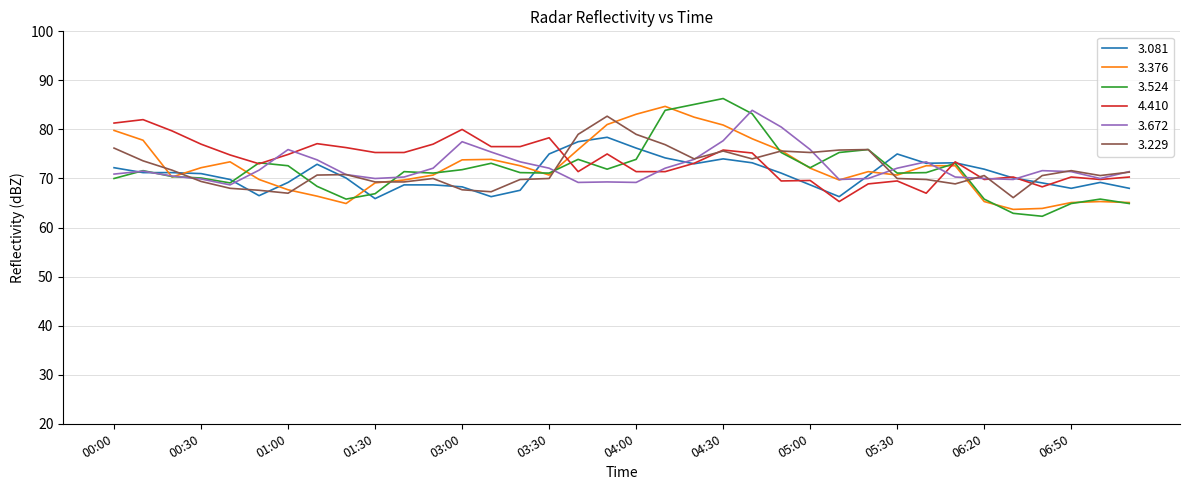

Which series has the widest spread of values?

3.524